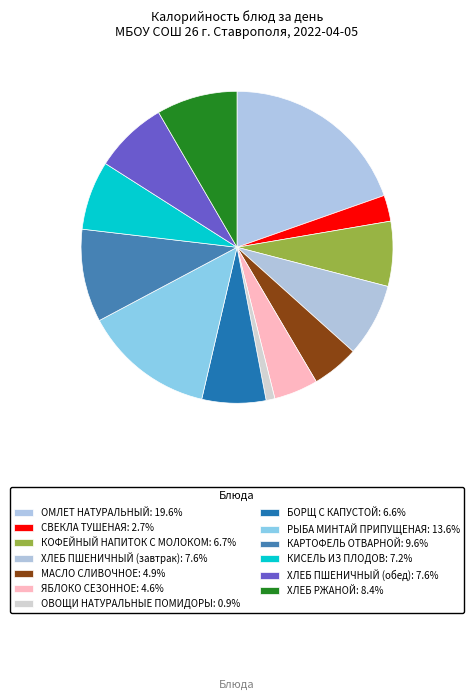

How many slices are in this pie chart?

13